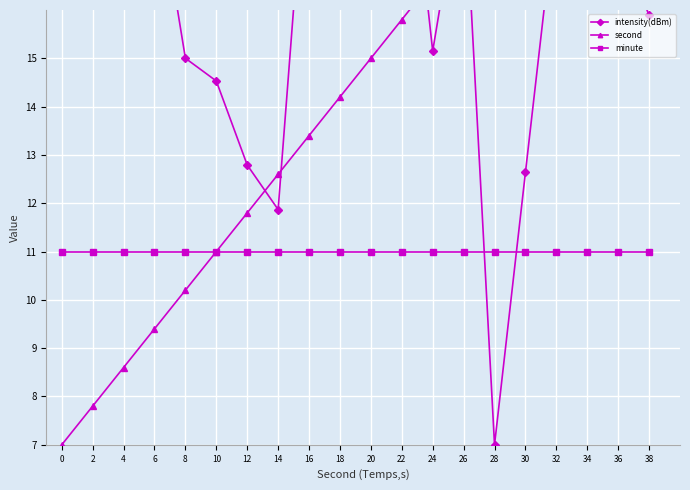

What are all the series names shown in the legend?

intensity(dBm), second, minute